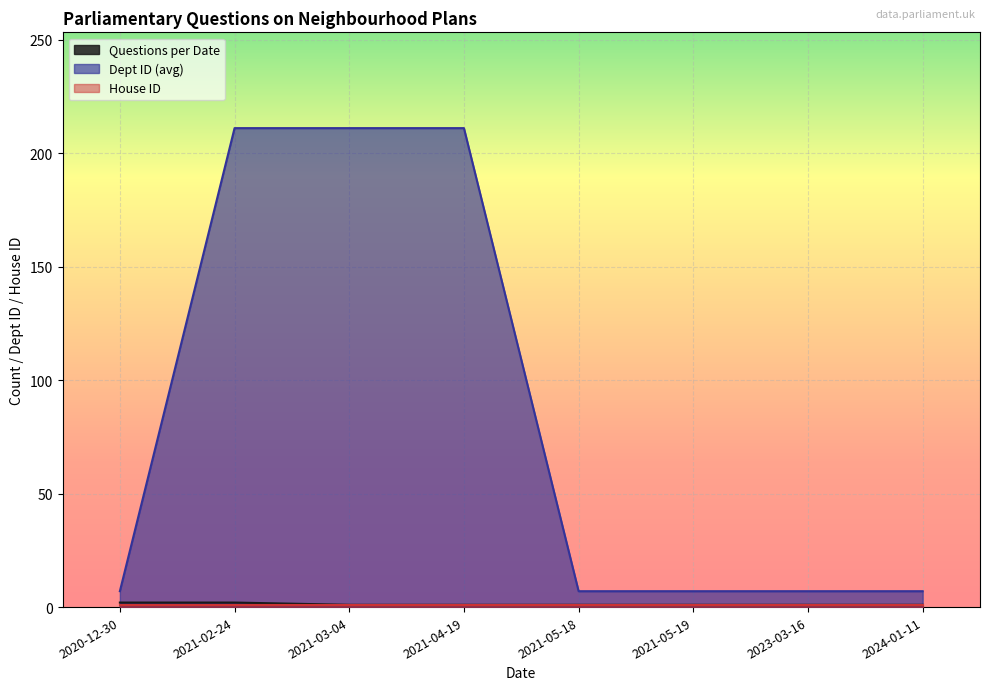

What is the maximum value shown in the chart?

211